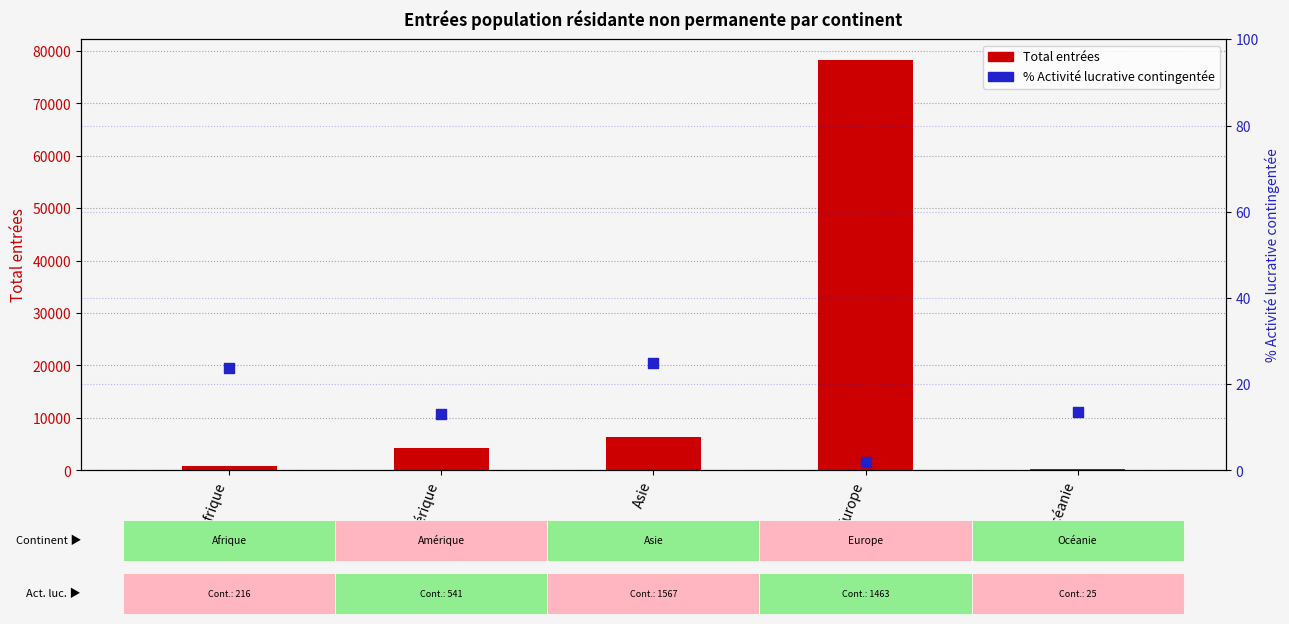

Which series has the largest Y range (max minus min)?

Total entrées